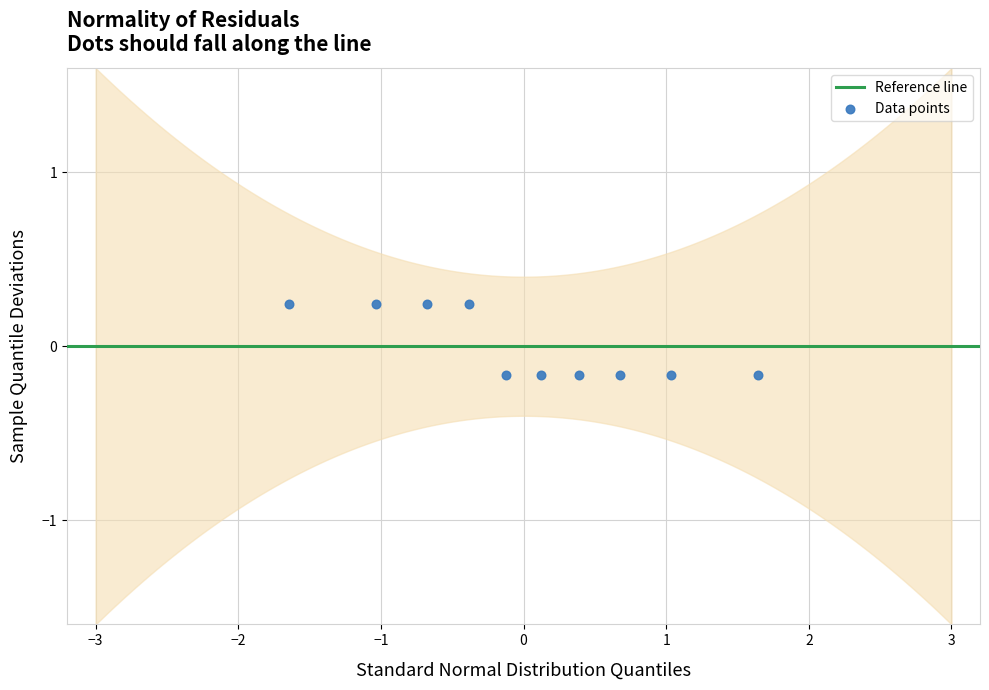

What is the range of Y values (max minus min)?

0.4